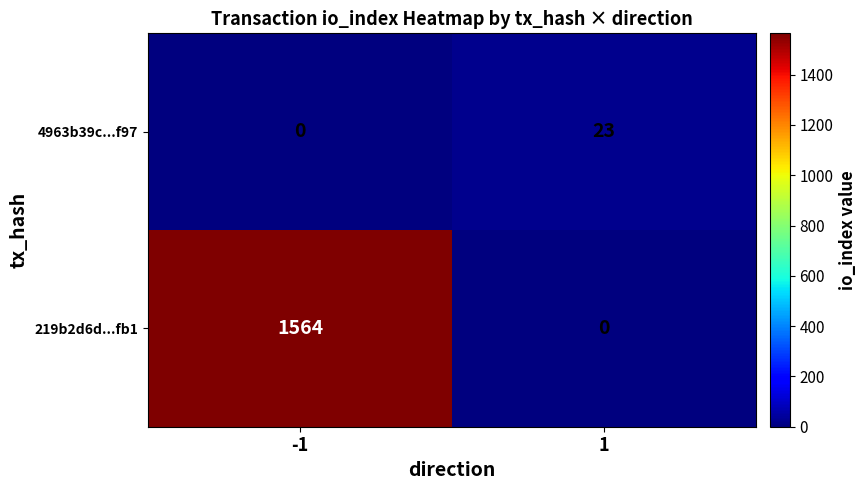

What is the maximum value shown in the chart?

1564